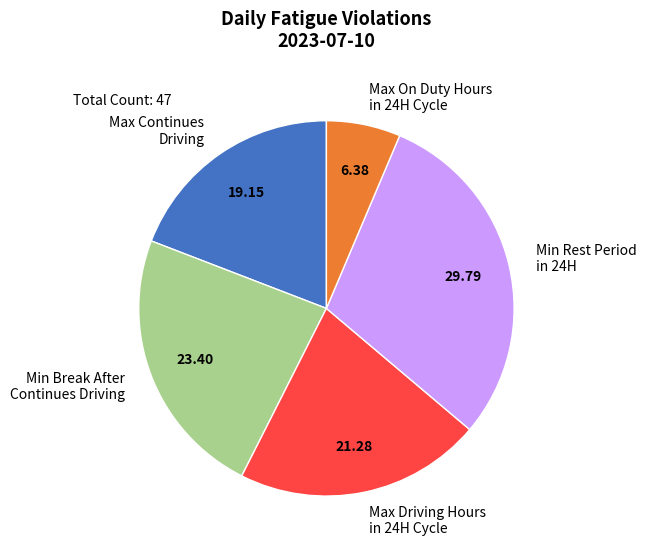

Which has a higher value, Min Rest Period in 24H or Max On Duty Hours in 24H Cycle?

Min Rest Period in 24H